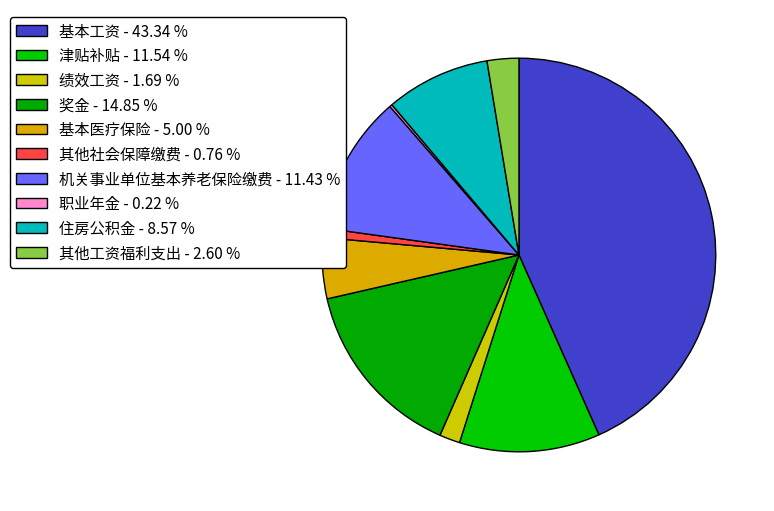

Rank the categories by value from highest to lowest.

基本工资, 奖金, 津贴补贴, 机关事业单位基本养老保险缴费, 住房公积金, 基本医疗保险, 其他工资福利支出, 绩效工资, 其他社会保障缴费, 职业年金